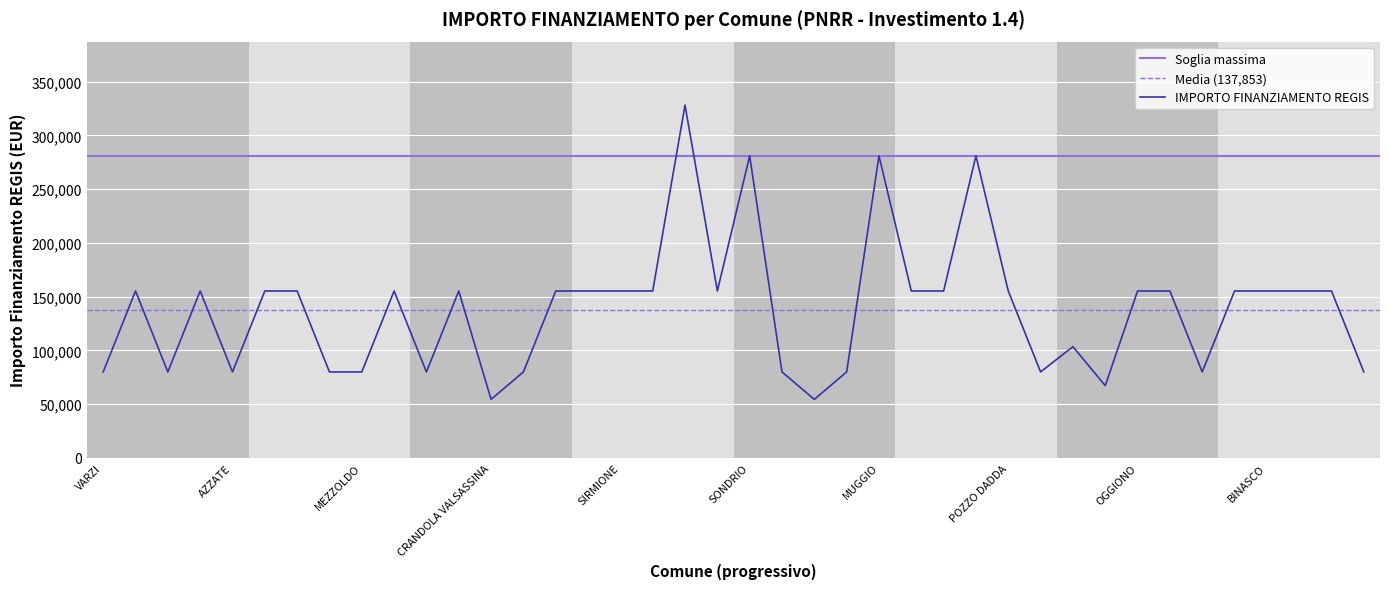

Reading left to right, what are all the values shown in this chart?

79922	155234	79922	155234	79922	155234	155234	79922	79922	155234	79922	155234	54412	79922	155234	155234	155234	155234	328160	155234	280932	79922	54412	79922	280932	155234	155234	280932	155234	79922	103444	67167	155234	155234	79922	155234	155234	155234	155234	79922